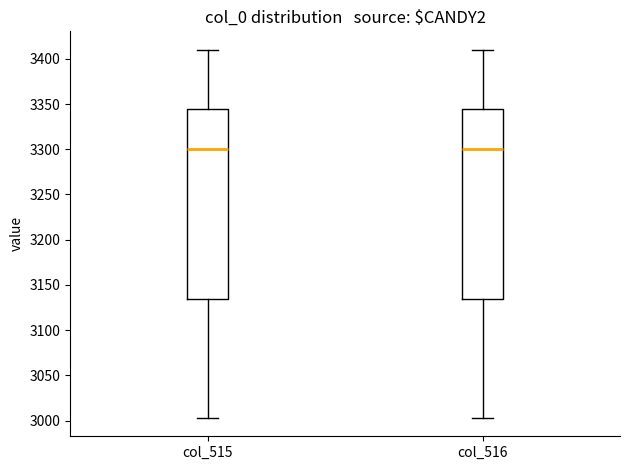

Reading left to right, transcribe this box plot: for each box, give where its median line is, the range the box spans, and where its two whiskers end, as read against the y-axis. The values are not printed on the chart, so give them approximately, as read against the axis.

col_515: median 3300, box 3135 to 3345, whiskers 3005 to 3410
col_516: median 3300, box 3135 to 3345, whiskers 3005 to 3410